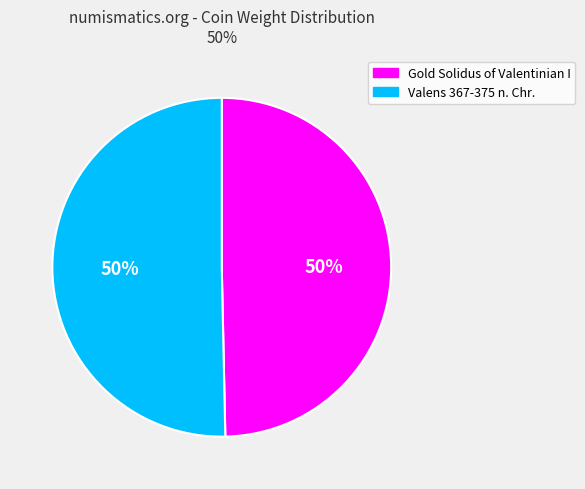

What percentage is the Gold Solidus of Valentinian I slice, to the nearest percent?

50%